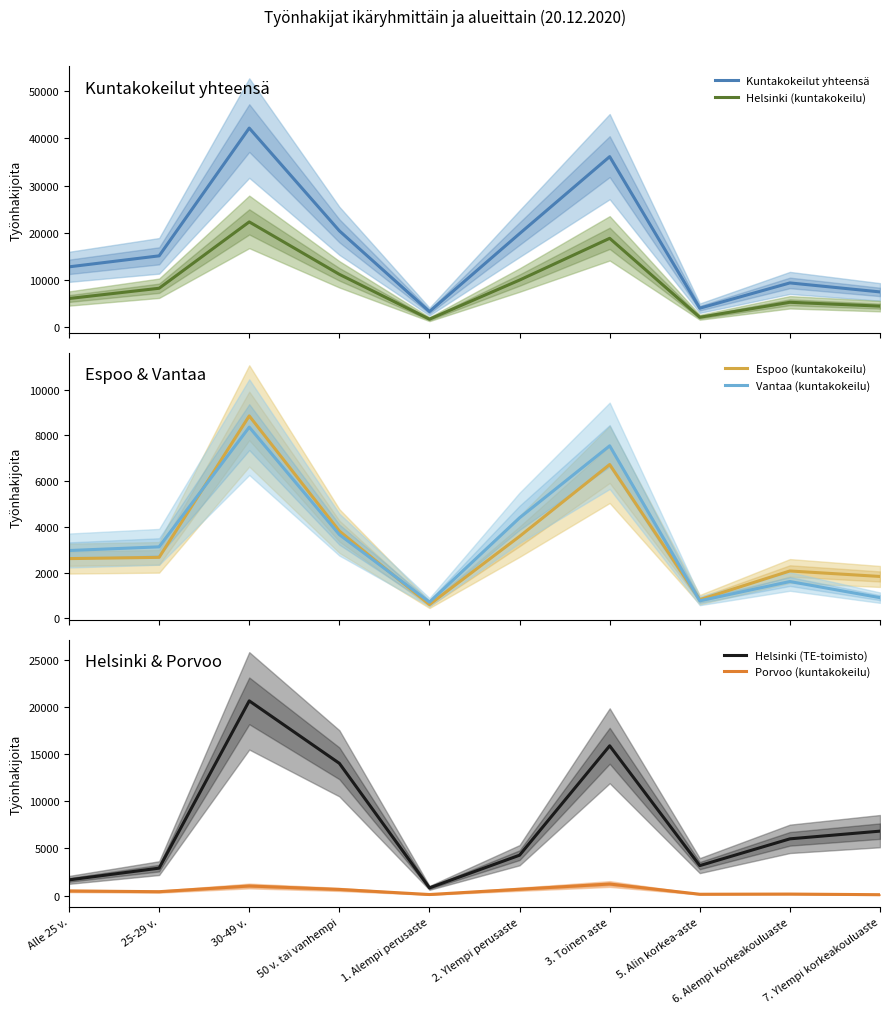

What is the total value across all series at 25-29 v.?

32457